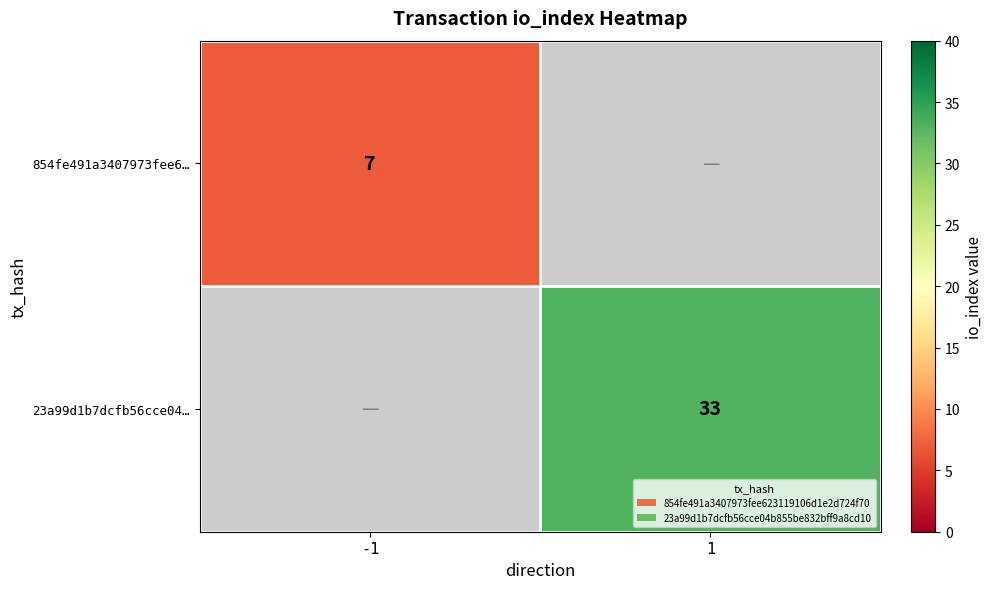

The value of 23a99d1b7dcfb56cce04… at 1 is 33. True or false?

True